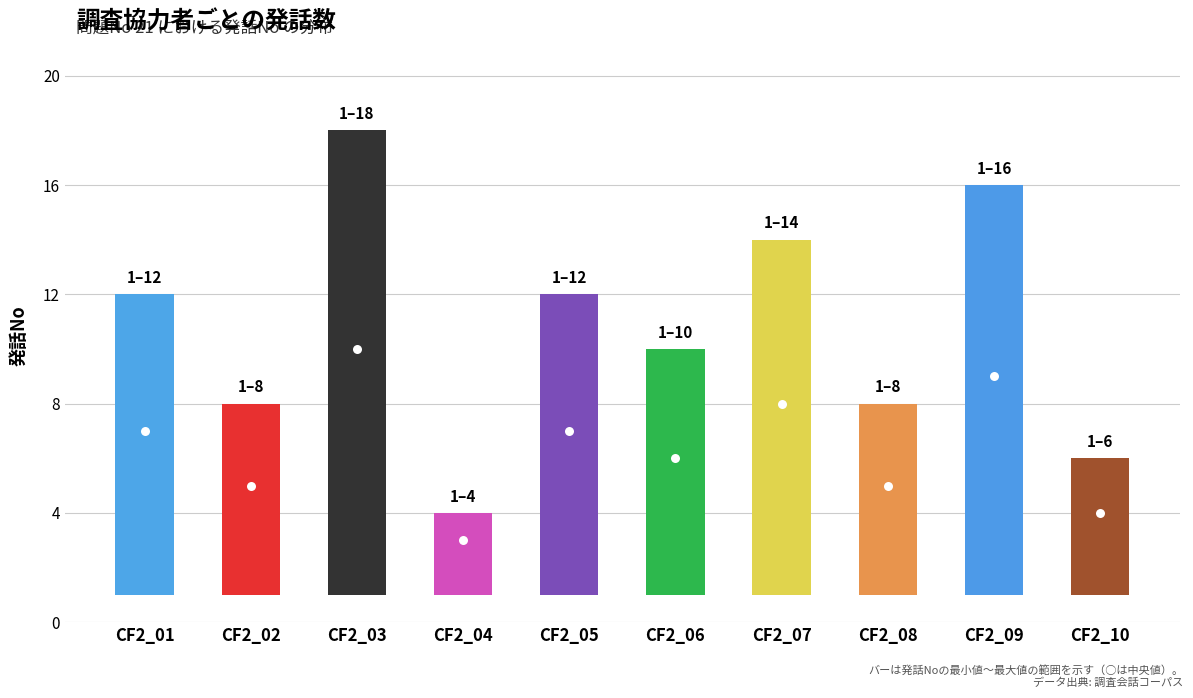

What is the sum of all 発話No_mid values?

64